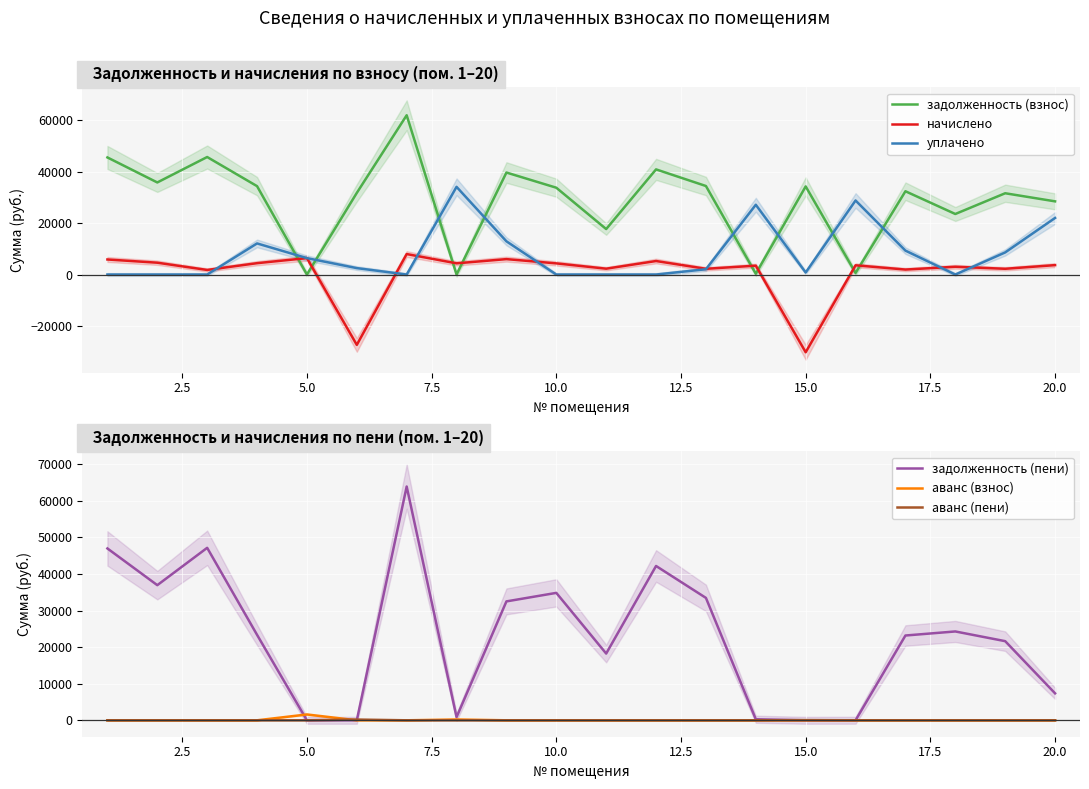

True or false: аванс (взнос) and начислено cross at least once.

True